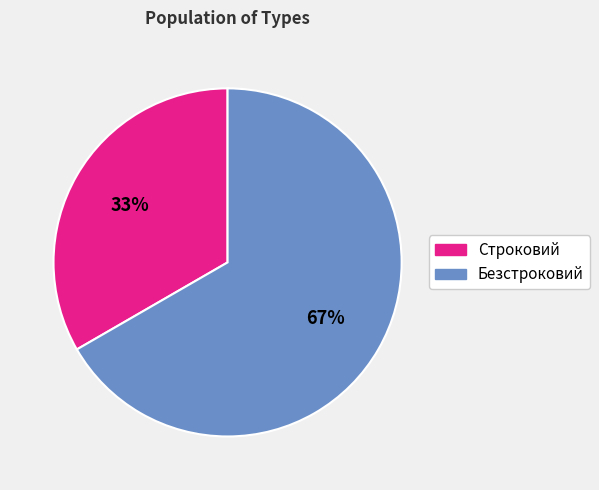

To the nearest percent, what percentage of the pie is Строковий?

33%